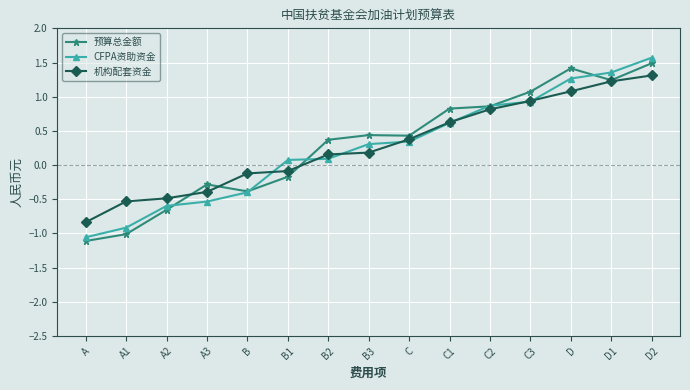

Rank the series at A3 from lowest to highest value.

CFPA资助资金, 机构配套资金, 预算总金额